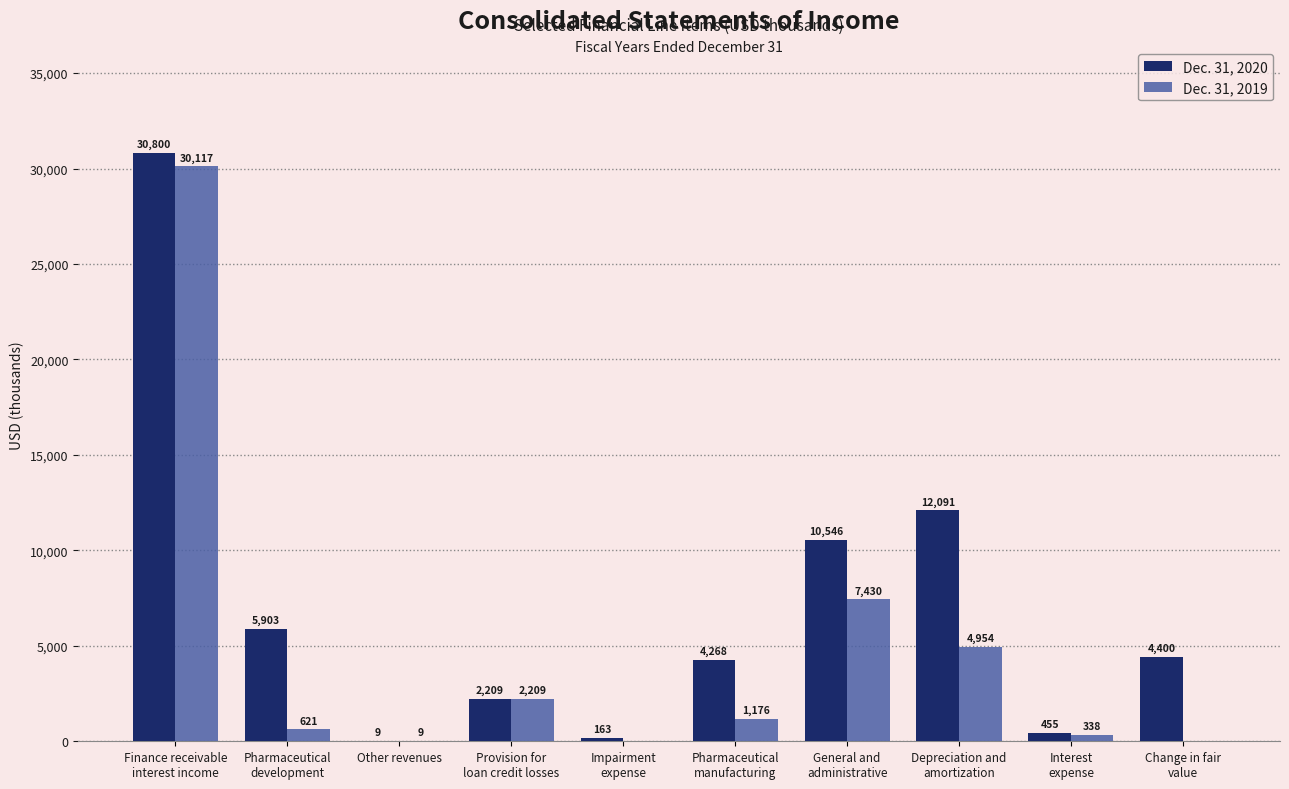

What is the greatest value displayed?

30800